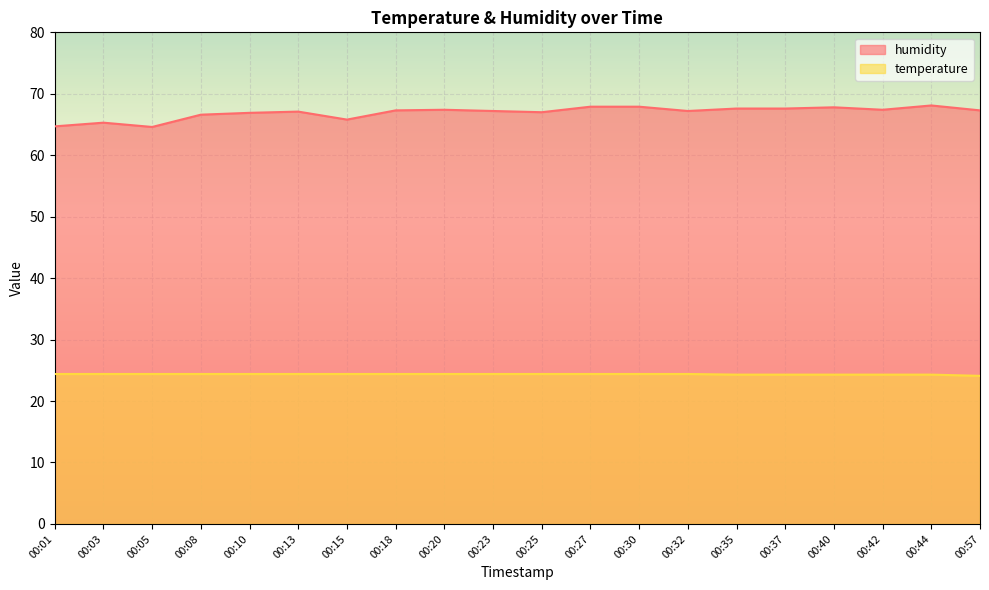

Where is temperature nearest to the value 24?

00:57